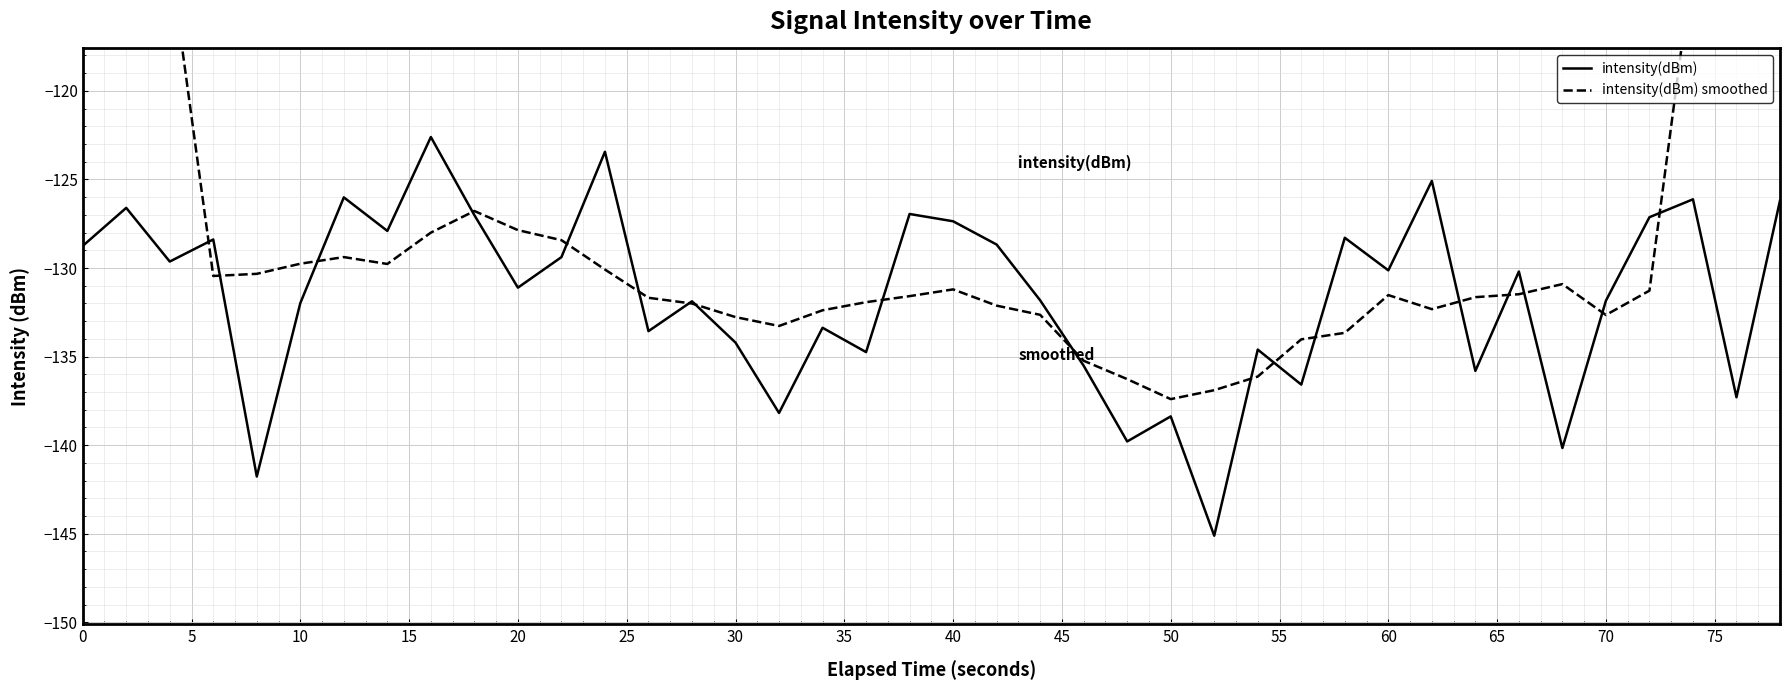

The value of intensity(dBm) at 10 is -132.0. True or false?

True